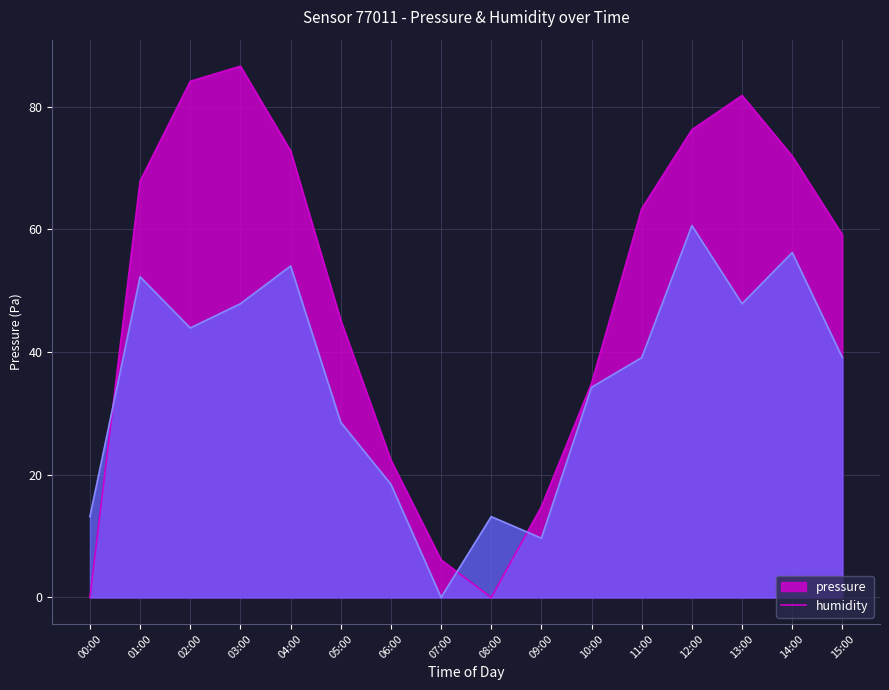

Reading right to left, transcribe all the data shown in this chart.

pressure: 15:00=59.1	14:00=72.0	13:00=81.8	12:00=76.2	11:00=63.4	10:00=34.9	09:00=14.8	08:00=0.0	07:00=6.1	06:00=22.4	05:00=45.2	04:00=72.8	03:00=86.6	02:00=84.1	01:00=67.9	00:00=0.0
humidity: 15:00=39.1	14:00=56.2	13:00=47.9	12:00=60.6	11:00=39.1	10:00=34.3	09:00=9.7	08:00=13.2	07:00=0.0	06:00=18.4	05:00=28.5	04:00=54.0	03:00=47.9	02:00=43.9	01:00=52.3	00:00=13.2